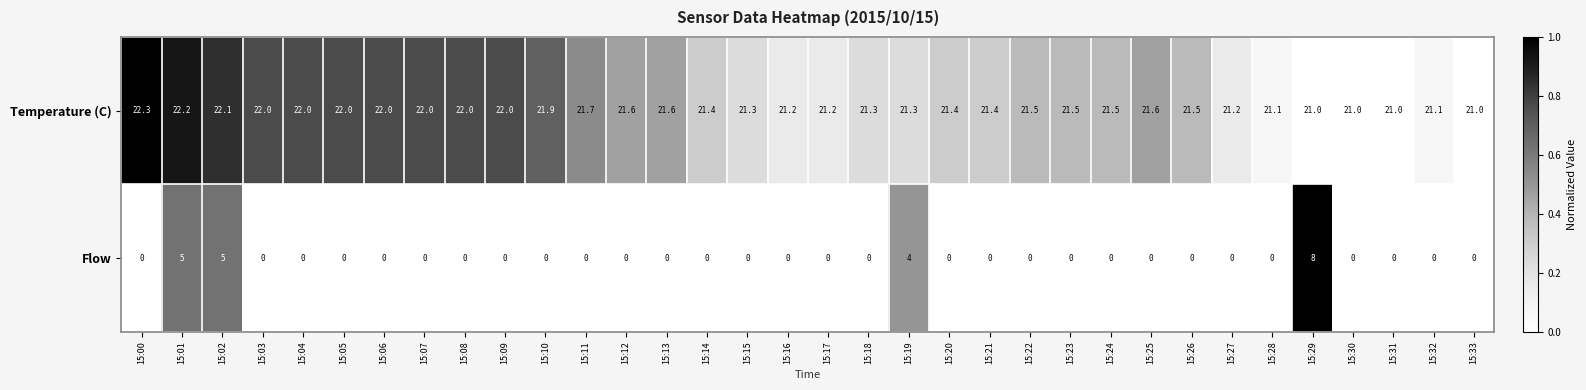

Which series has the widest spread of values?

Flow